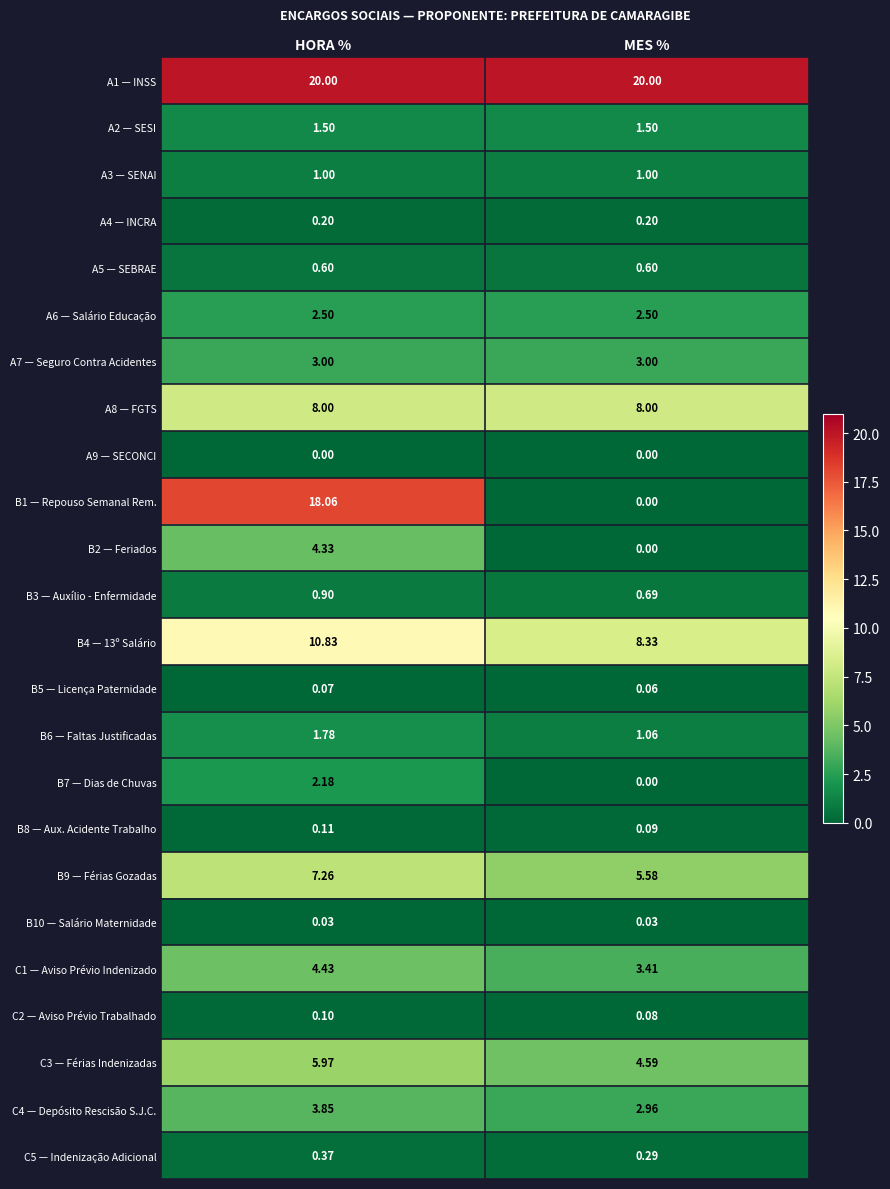

At which label does C4 — Depósito Rescisão S.J.C. reach its peak?

HORA %